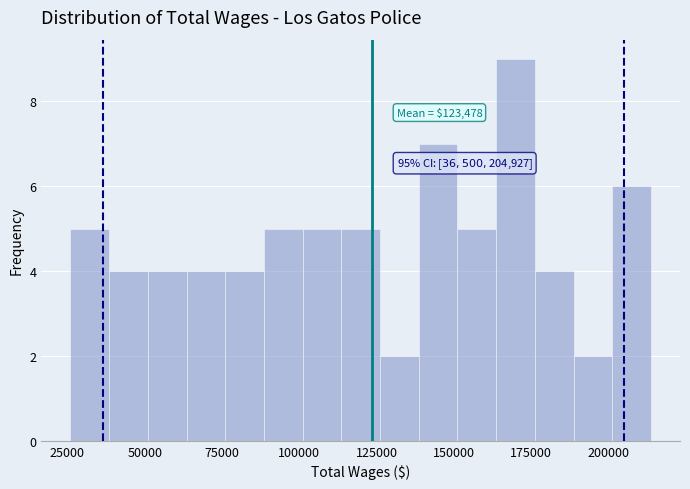

Around what value on the x-axis is the tallest bar? Give the approximate position of its centre, as read against the axis.

170000